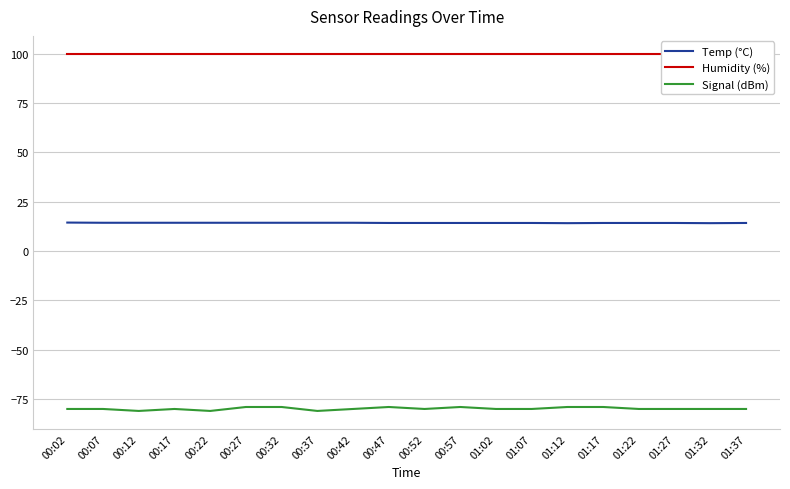

What is the label of the 5th point from the right?

01:17